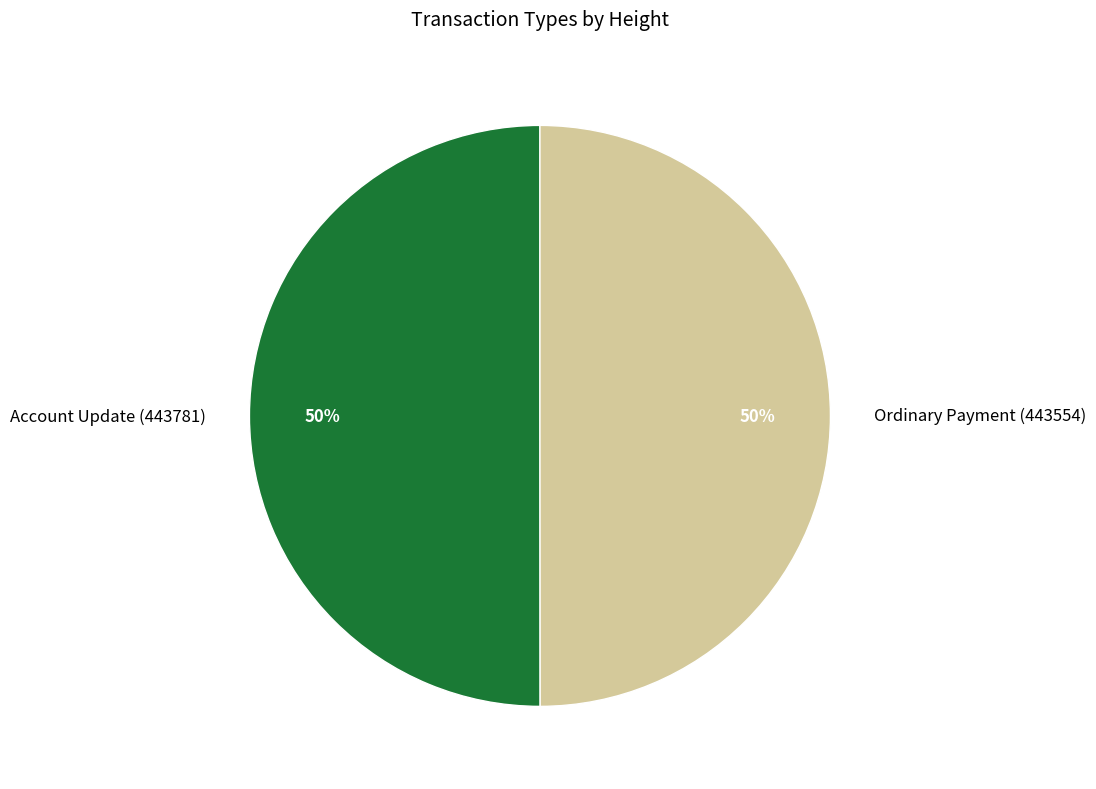

To the nearest percent, what is the combined percentage of Ordinary Payment (443554) and Account Update (443781)?

100%